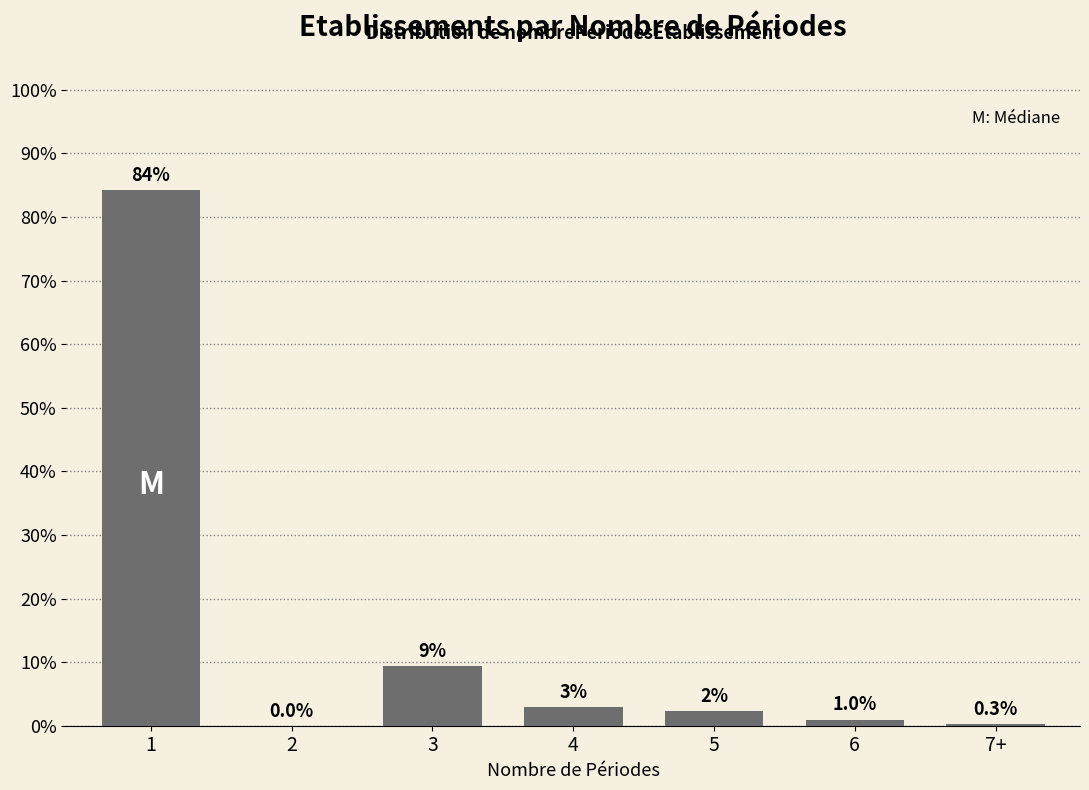

At which label is the value closest to 42?

3